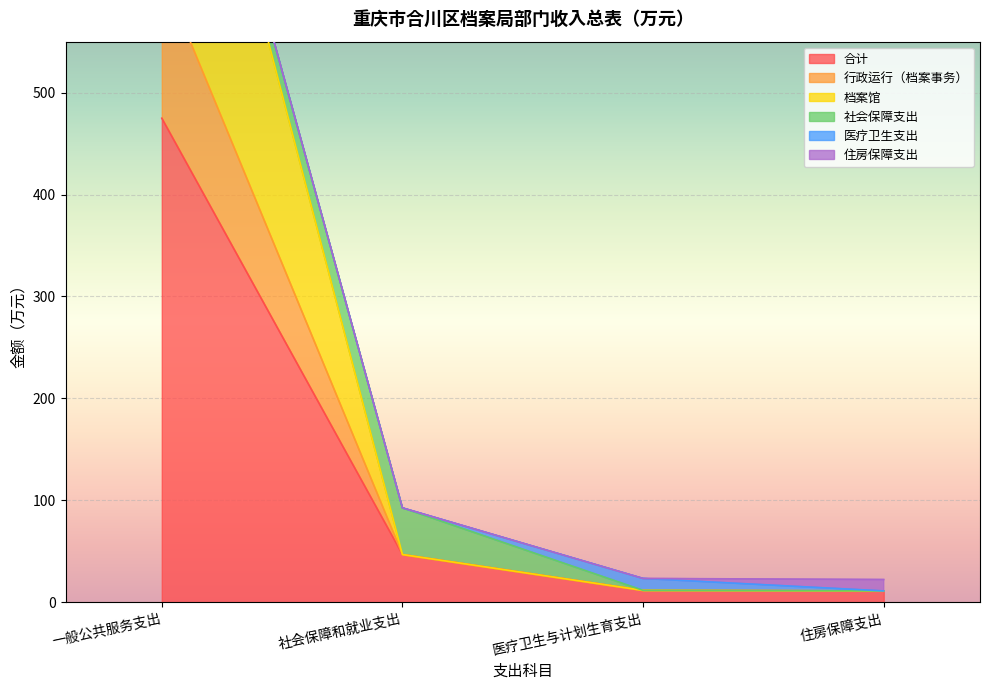

Which category has the highest value in the 合计 series?

一般公共服务支出